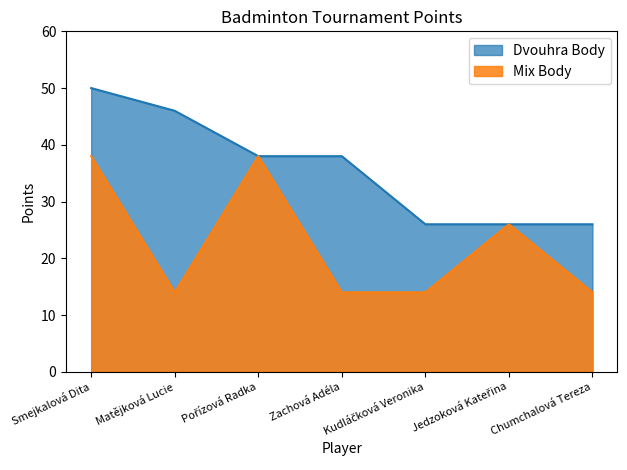

How many Dvouhra Body values are between 26 and 46?

6